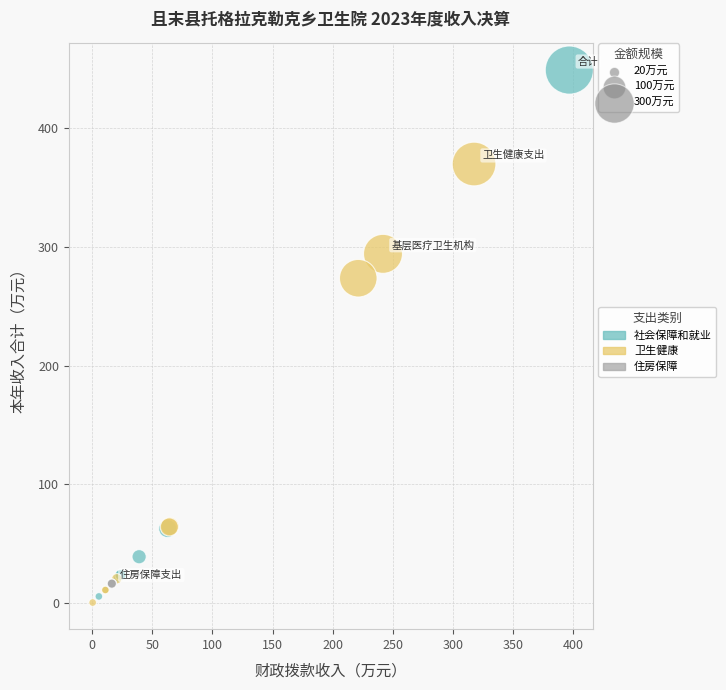

Which series reaches the maximum Y coordinate?

社会保障和就业